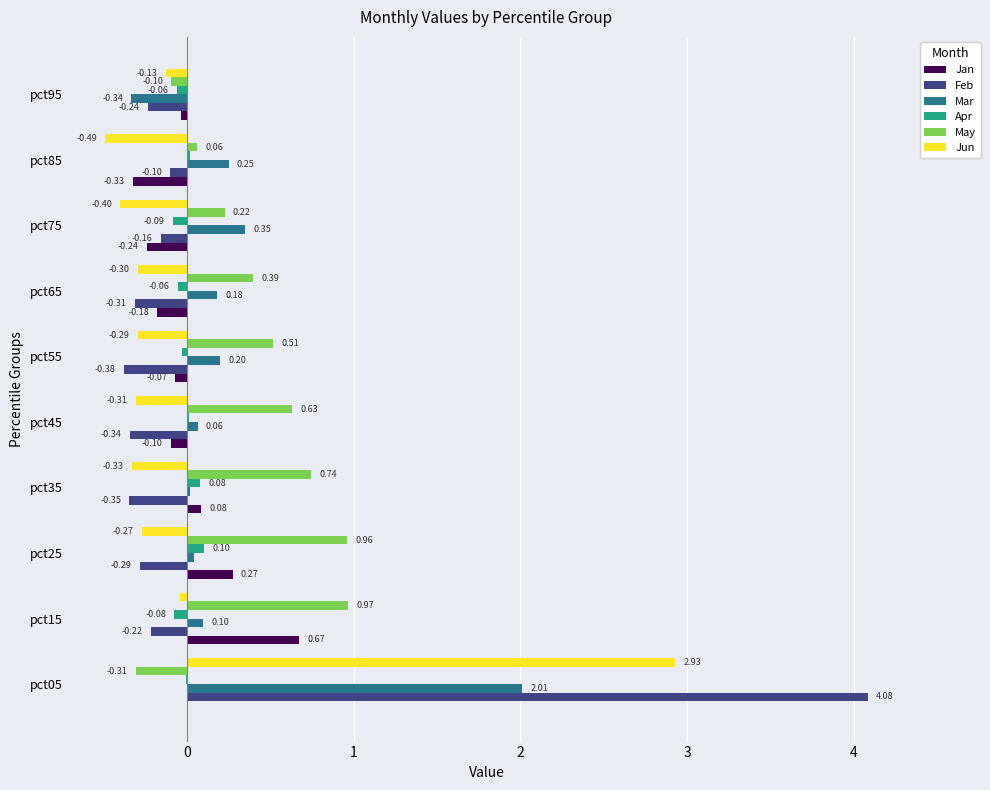

At which category is the sum across all series the highest?

pct05